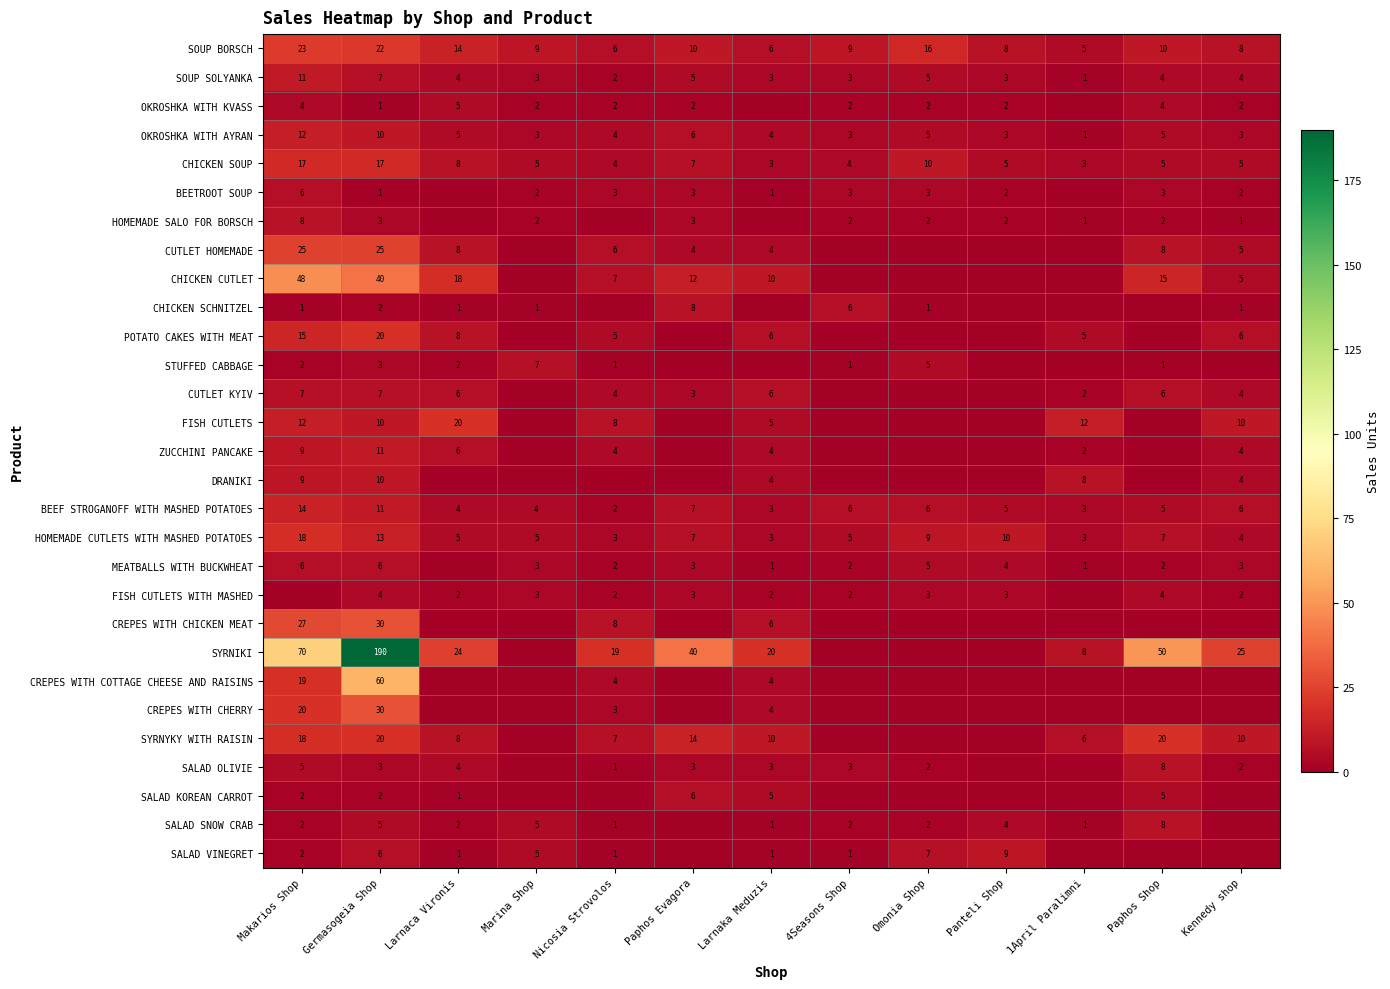

At which label is CHICKEN SOUP closest to 10?

Omonia Shop